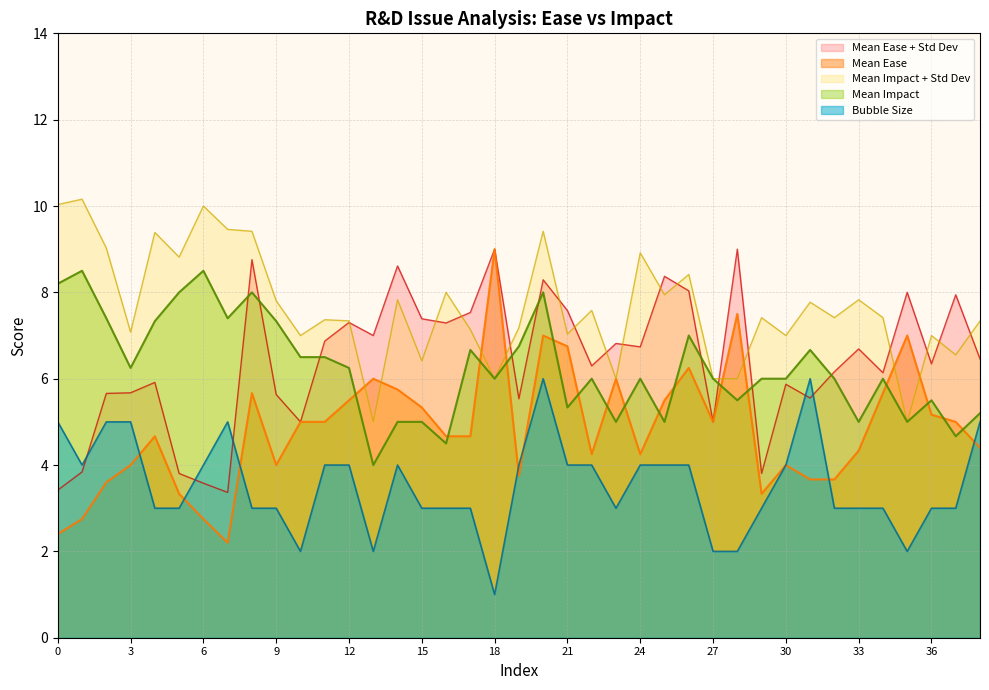

What is the maximum value shown in the chart?

10.2